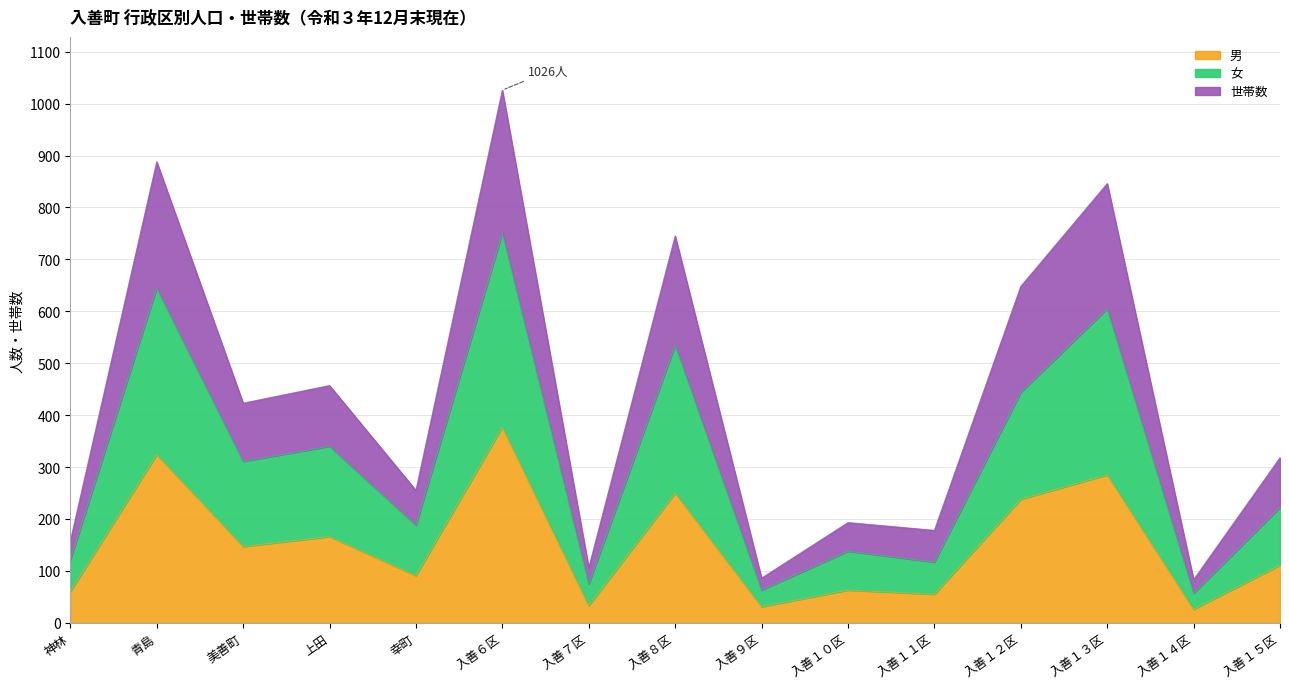

What are all the series names shown in the legend?

男, 女, 世帯数